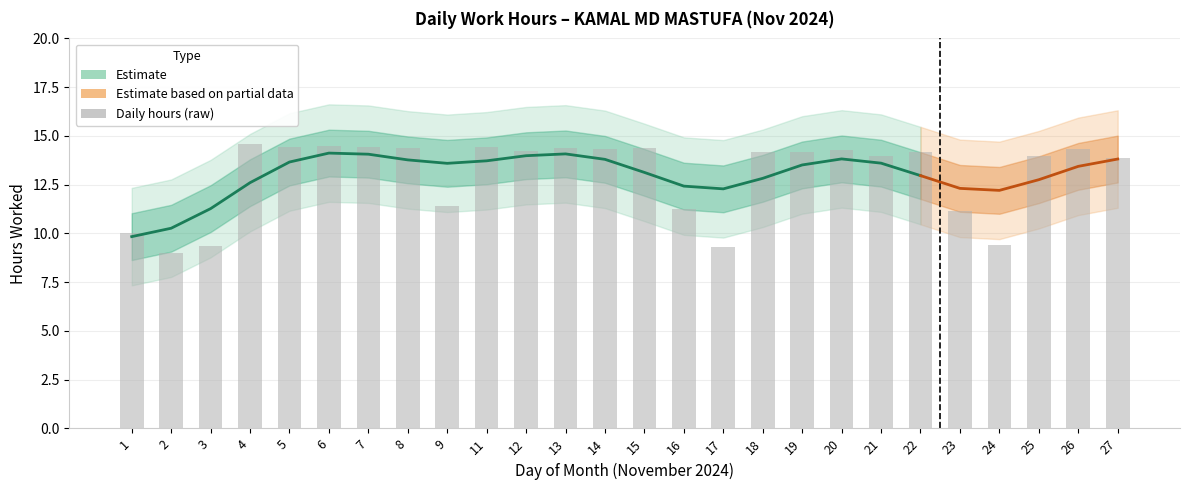

What is the greatest value displayed?

14.6